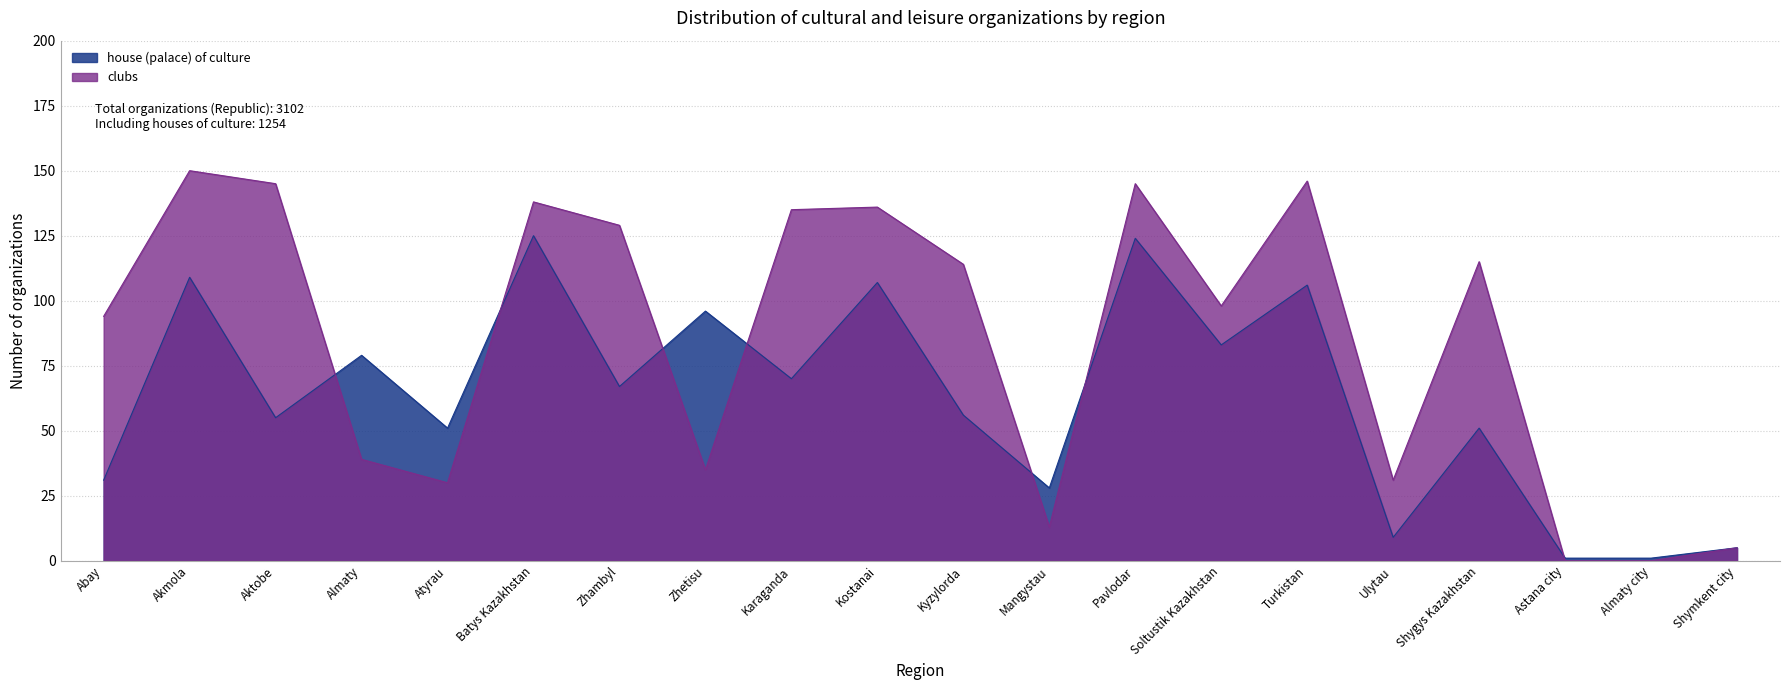

The house (palace) of culture series shows 83 at Soltustik Kazakhstan. True or false?

True